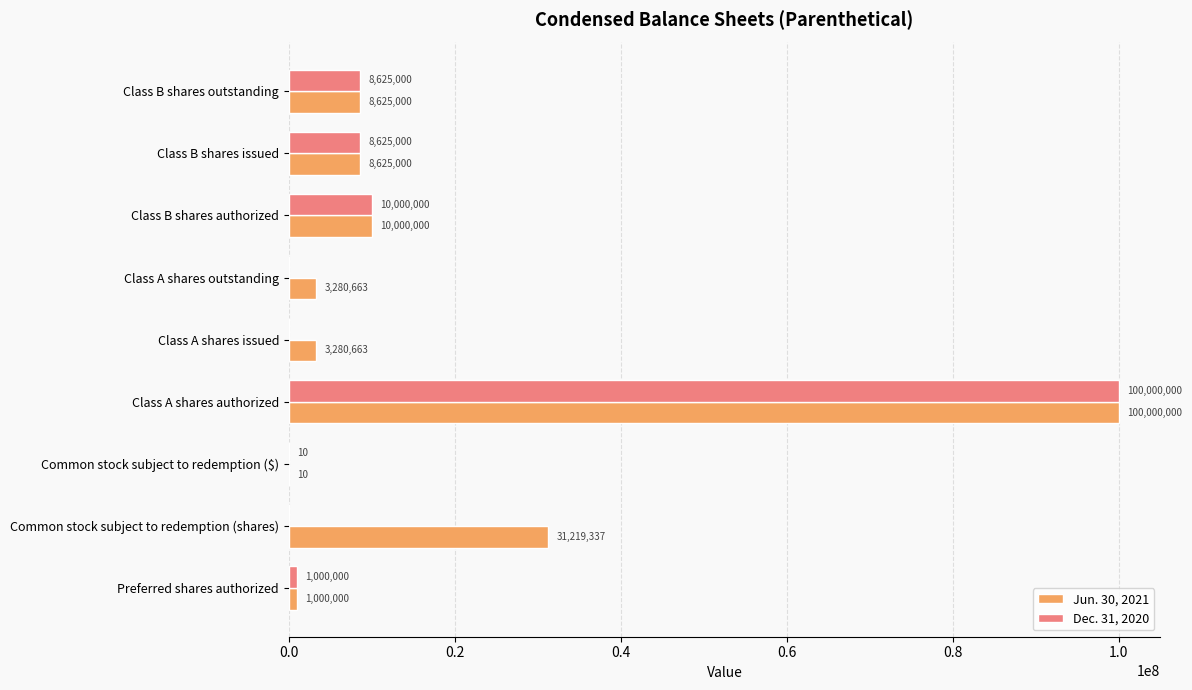

Which series has the largest total across all categories?

Jun. 30, 2021